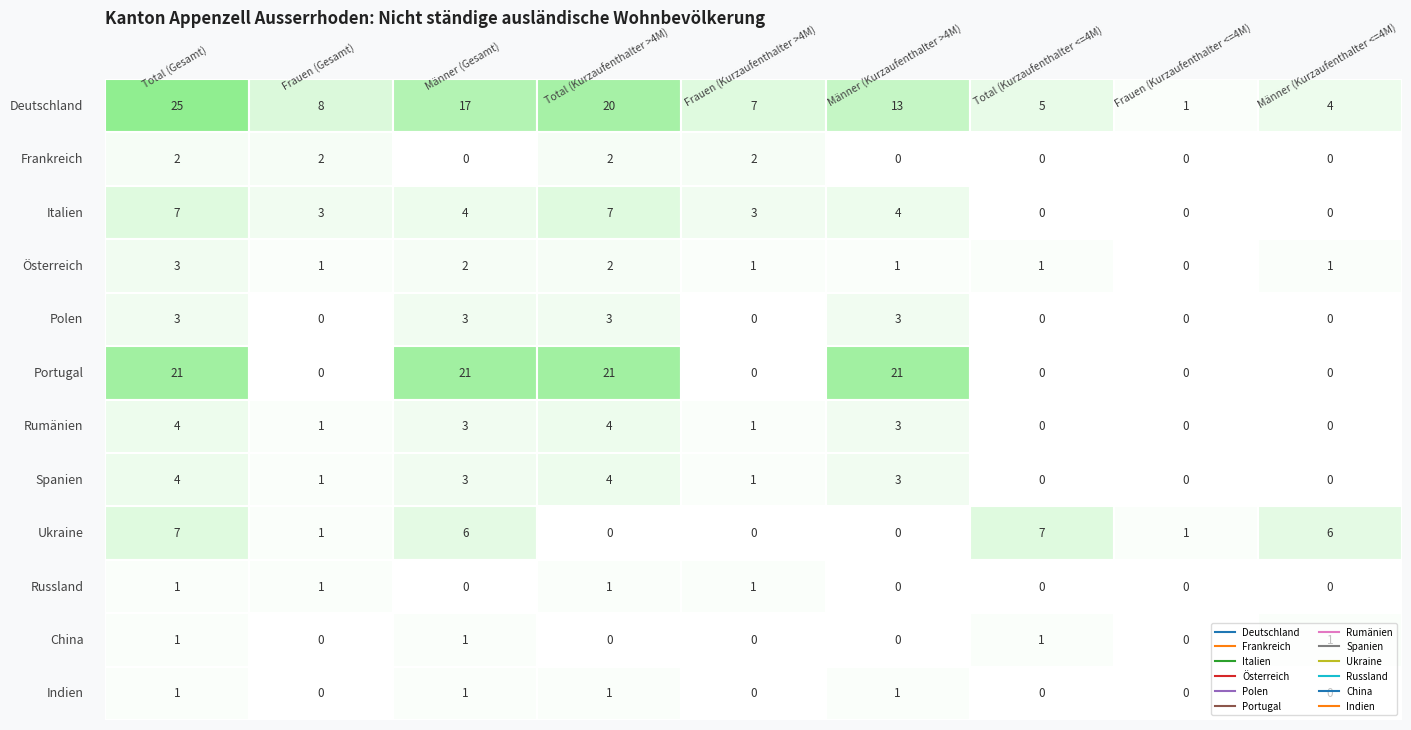

Rank the series by their maximum value, from highest to lowest.

Deutschland, Portugal, Italien, Ukraine, Rumänien, Spanien, Österreich, Polen, Frankreich, Russland, China, Indien